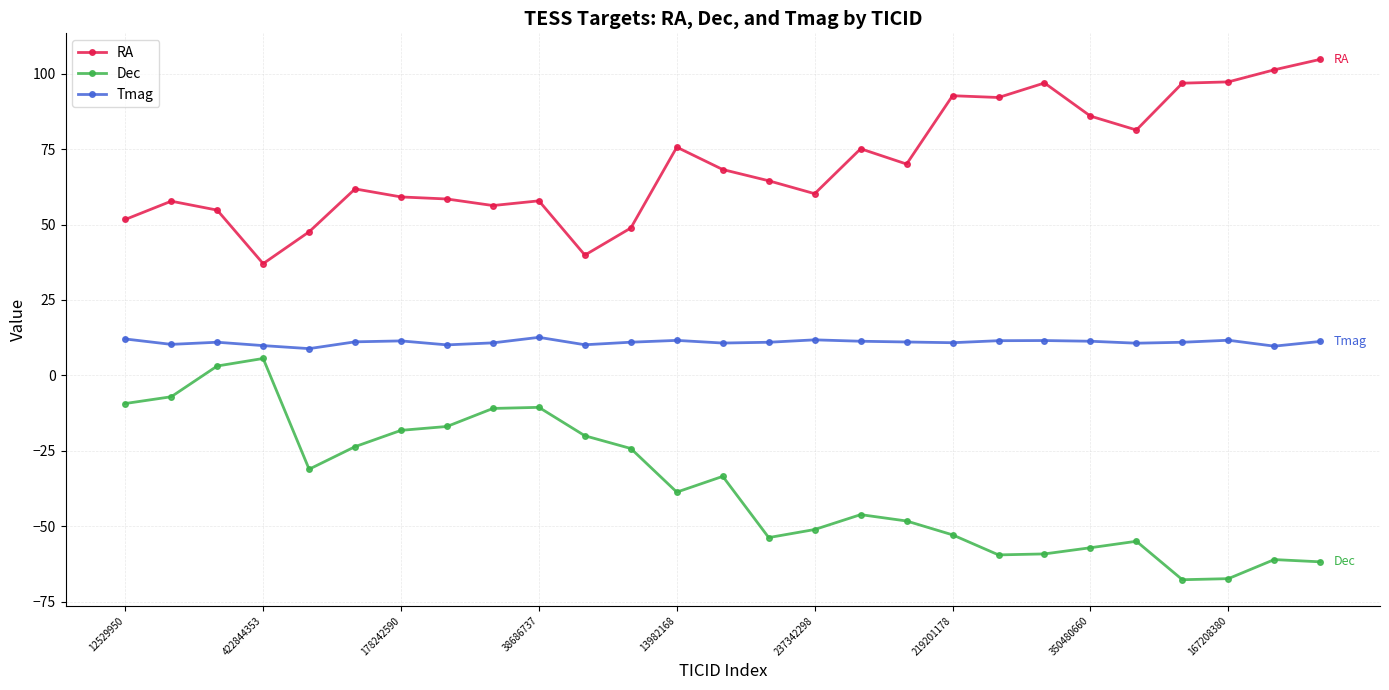

List the series in order of their overall mean, lowest first.

Dec, Tmag, RA